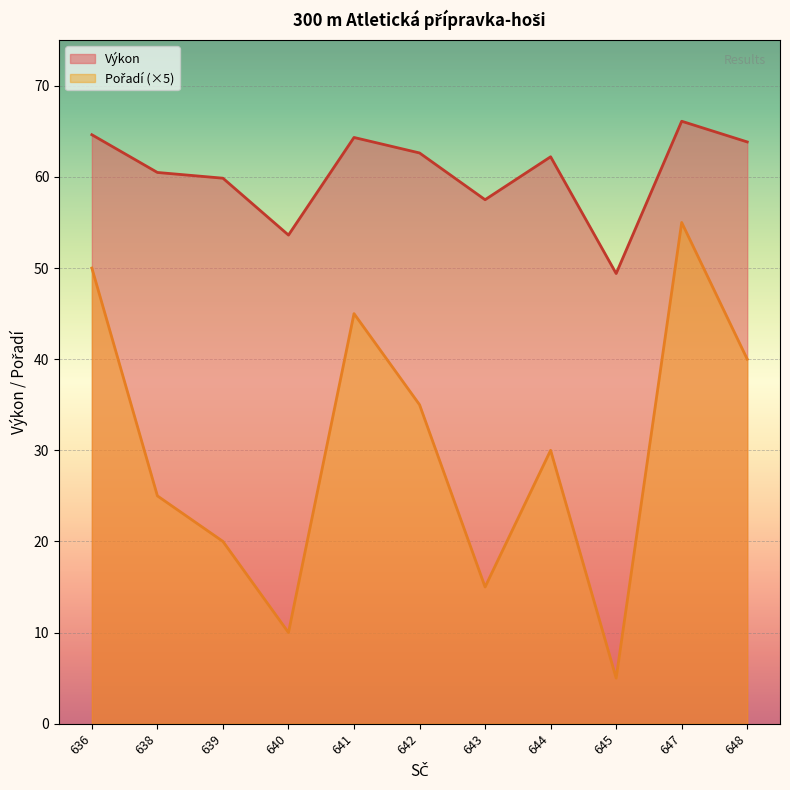

What is the difference between the Výkon values at 640 and 644?

8.6